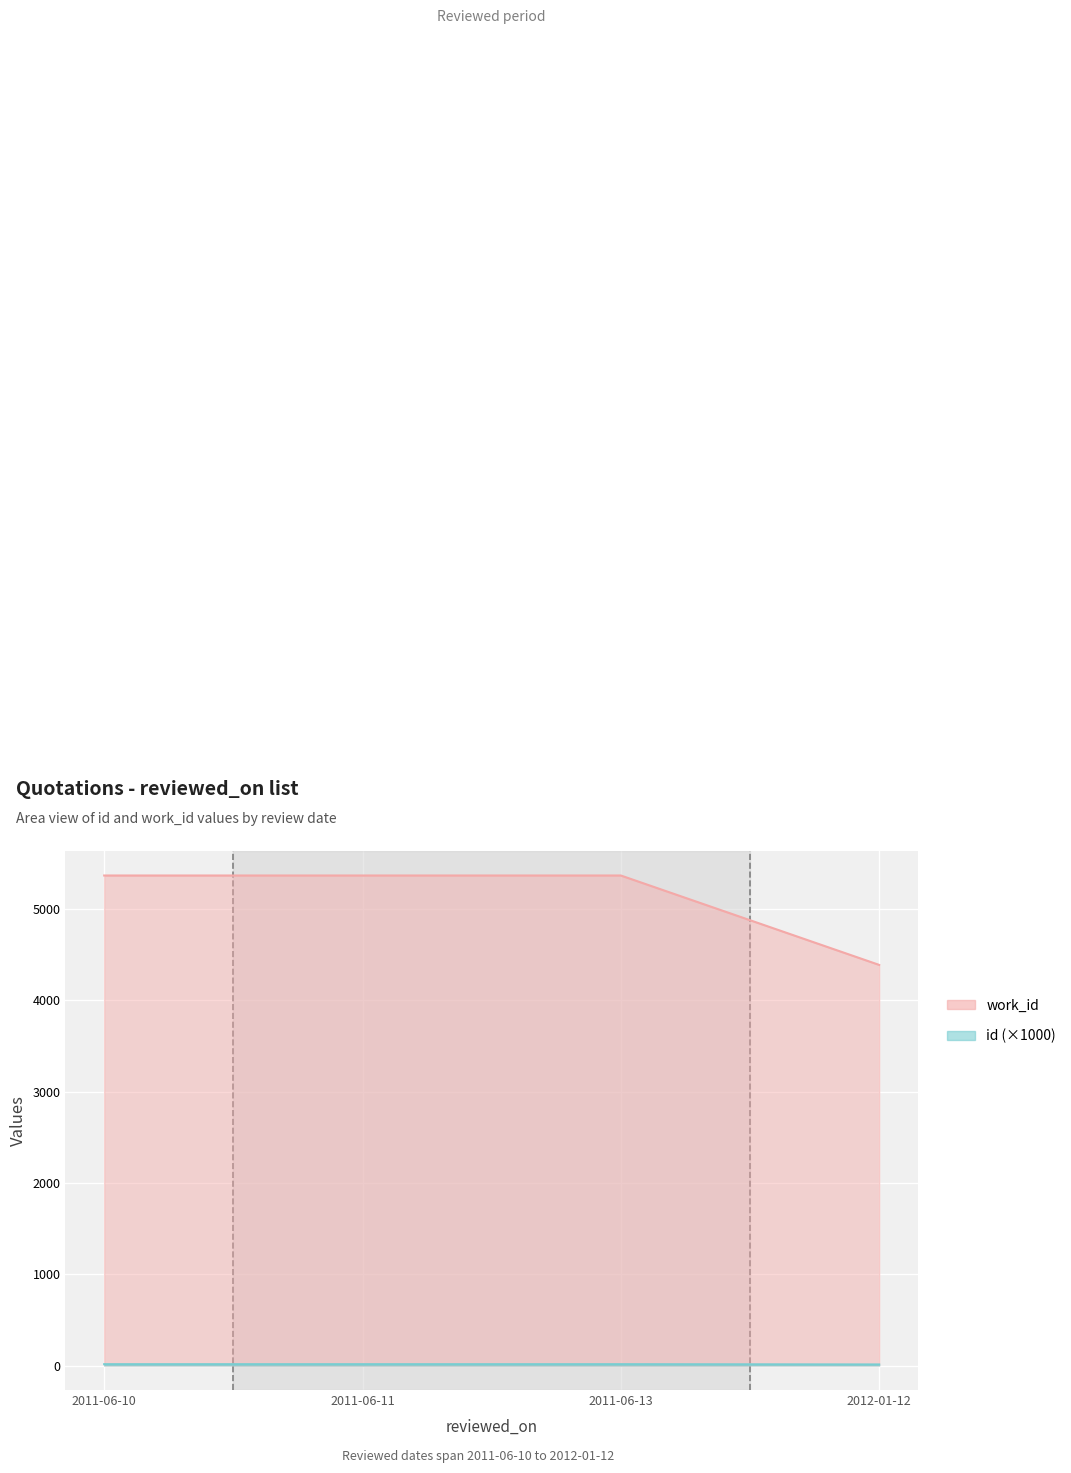

What position from the left is 2012-01-12?

4